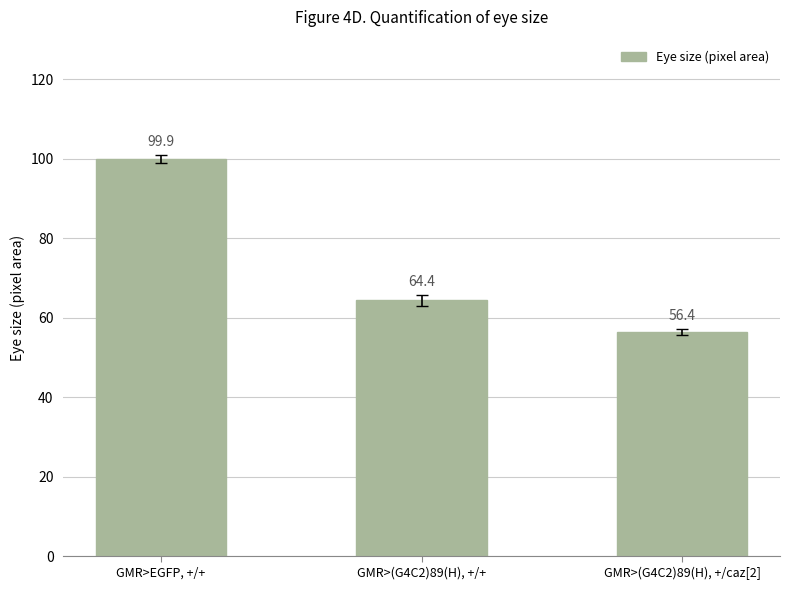

What is the value of the 1st bar from the left?

99.9